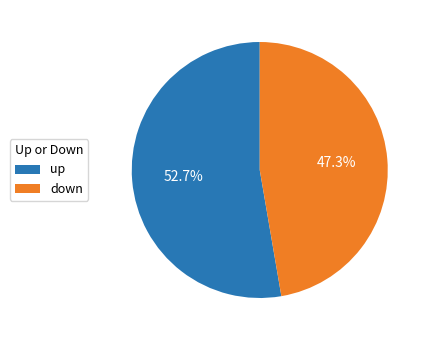

What is the total percentage of down and up?

100.0%